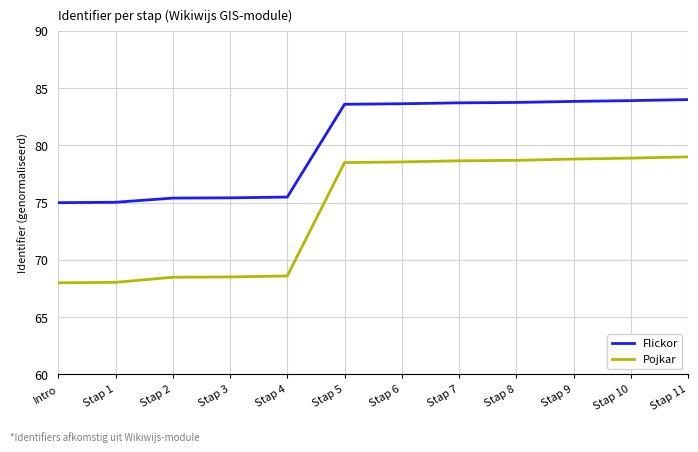

True or false: Flickor and Pojkar cross at least once.

False